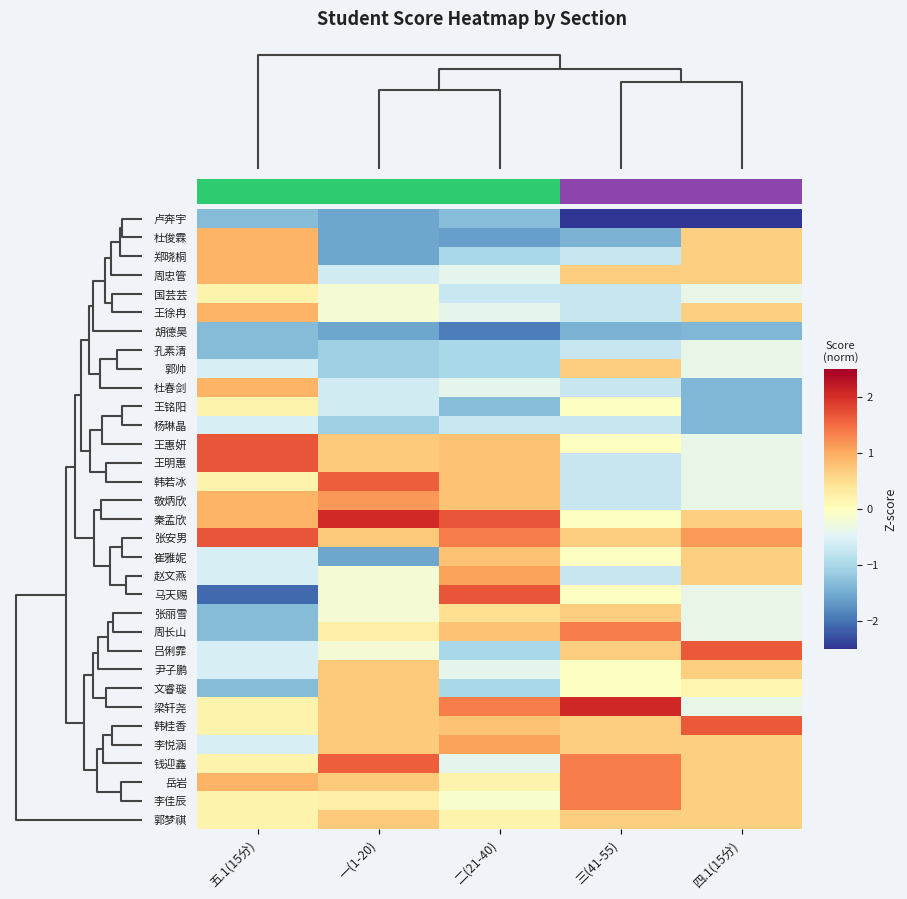

Reading left to right, list all the values displayed in this chart.

卢奔宇: 五.1(15分)=-1.3	一(1-20)=-1.5	二(21-40)=-1.3	三(41-55)=-2.8	四.1(15分)=-3.4
杜俊霖: 五.1(15分)=0.9	一(1-20)=-1.5	二(21-40)=-1.6	三(41-55)=-1.4	四.1(15分)=0.6
郑晓桐: 五.1(15分)=0.9	一(1-20)=-1.5	二(21-40)=-1.0	三(41-55)=-0.7	四.1(15分)=0.6
周忠管: 五.1(15分)=0.9	一(1-20)=-0.6	二(21-40)=-0.4	三(41-55)=0.7	四.1(15分)=0.6
国芸芸: 五.1(15分)=0.2	一(1-20)=-0.2	二(21-40)=-0.7	三(41-55)=-0.7	四.1(15分)=-0.4
王徐冉: 五.1(15分)=0.9	一(1-20)=-0.2	二(21-40)=-0.4	三(41-55)=-0.7	四.1(15分)=0.6
胡德昊: 五.1(15分)=-1.3	一(1-20)=-1.5	二(21-40)=-1.9	三(41-55)=-1.4	四.1(15分)=-1.4
孔素清: 五.1(15分)=-1.3	一(1-20)=-1.1	二(21-40)=-1.0	三(41-55)=-0.7	四.1(15分)=-0.4
郭帅: 五.1(15分)=-0.6	一(1-20)=-1.1	二(21-40)=-1.0	三(41-55)=0.7	四.1(15分)=-0.4
杜春剑: 五.1(15分)=0.9	一(1-20)=-0.6	二(21-40)=-0.4	三(41-55)=-0.7	四.1(15分)=-1.4
王铭阳: 五.1(15分)=0.2	一(1-20)=-0.6	二(21-40)=-1.3	三(41-55)=-0.0	四.1(15分)=-1.4
杨琳晶: 五.1(15分)=-0.6	一(1-20)=-1.1	二(21-40)=-0.7	三(41-55)=-0.7	四.1(15分)=-1.4
王惠妍: 五.1(15分)=1.7	一(1-20)=0.7	二(21-40)=0.8	三(41-55)=-0.0	四.1(15分)=-0.4
王明惠: 五.1(15分)=1.7	一(1-20)=0.7	二(21-40)=0.8	三(41-55)=-0.7	四.1(15分)=-0.4
韩若冰: 五.1(15分)=0.2	一(1-20)=1.6	二(21-40)=0.8	三(41-55)=-0.7	四.1(15分)=-0.4
敬炳欣: 五.1(15分)=0.9	一(1-20)=1.2	二(21-40)=0.8	三(41-55)=-0.7	四.1(15分)=-0.4
秦孟欣: 五.1(15分)=0.9	一(1-20)=2.1	二(21-40)=1.7	三(41-55)=-0.0	四.1(15分)=0.6
张安男: 五.1(15分)=1.7	一(1-20)=0.7	二(21-40)=1.4	三(41-55)=0.7	四.1(15分)=1.2
崔雅妮: 五.1(15分)=-0.6	一(1-20)=-1.5	二(21-40)=0.8	三(41-55)=-0.0	四.1(15分)=0.6
赵文燕: 五.1(15分)=-0.6	一(1-20)=-0.2	二(21-40)=1.1	三(41-55)=-0.7	四.1(15分)=0.6
马天赐: 五.1(15分)=-2.1	一(1-20)=-0.2	二(21-40)=1.7	三(41-55)=-0.0	四.1(15分)=-0.4
张丽雪: 五.1(15分)=-1.3	一(1-20)=-0.2	二(21-40)=0.5	三(41-55)=0.7	四.1(15分)=-0.4
周长山: 五.1(15分)=-1.3	一(1-20)=0.3	二(21-40)=0.8	三(41-55)=1.4	四.1(15分)=-0.4
吕俐霏: 五.1(15分)=-0.6	一(1-20)=-0.2	二(21-40)=-1.0	三(41-55)=0.7	四.1(15分)=1.7
尹子鹏: 五.1(15分)=-0.6	一(1-20)=0.7	二(21-40)=-0.4	三(41-55)=-0.0	四.1(15分)=0.6
文睿璇: 五.1(15分)=-1.3	一(1-20)=0.7	二(21-40)=-1.0	三(41-55)=-0.0	四.1(15分)=0.1
梁轩尧: 五.1(15分)=0.2	一(1-20)=0.7	二(21-40)=1.4	三(41-55)=2.1	四.1(15分)=-0.4
韩桂香: 五.1(15分)=0.2	一(1-20)=0.7	二(21-40)=0.8	三(41-55)=0.7	四.1(15分)=1.7
李悦涵: 五.1(15分)=-0.6	一(1-20)=0.7	二(21-40)=1.1	三(41-55)=0.7	四.1(15分)=0.6
钱迎鑫: 五.1(15分)=0.2	一(1-20)=1.6	二(21-40)=-0.4	三(41-55)=1.4	四.1(15分)=0.6
岳岩: 五.1(15分)=0.9	一(1-20)=0.7	二(21-40)=0.2	三(41-55)=1.4	四.1(15分)=0.6
李佳辰: 五.1(15分)=0.2	一(1-20)=0.3	二(21-40)=-0.1	三(41-55)=1.4	四.1(15分)=0.6
郭梦祺: 五.1(15分)=0.2	一(1-20)=0.7	二(21-40)=0.2	三(41-55)=0.7	四.1(15分)=0.6